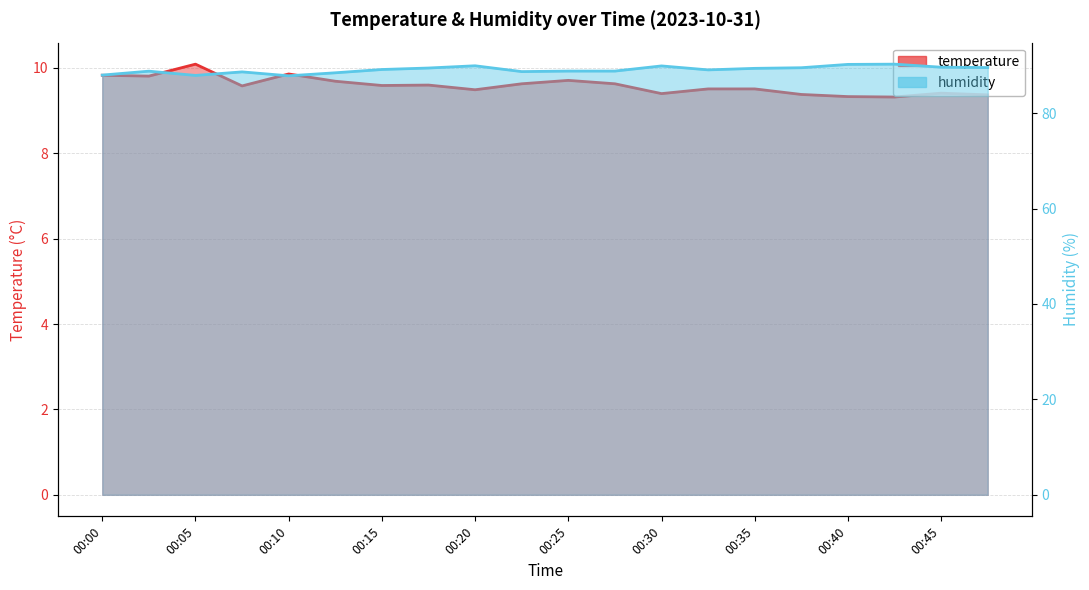

True or false: humidity and temperature intersect in this chart.

False